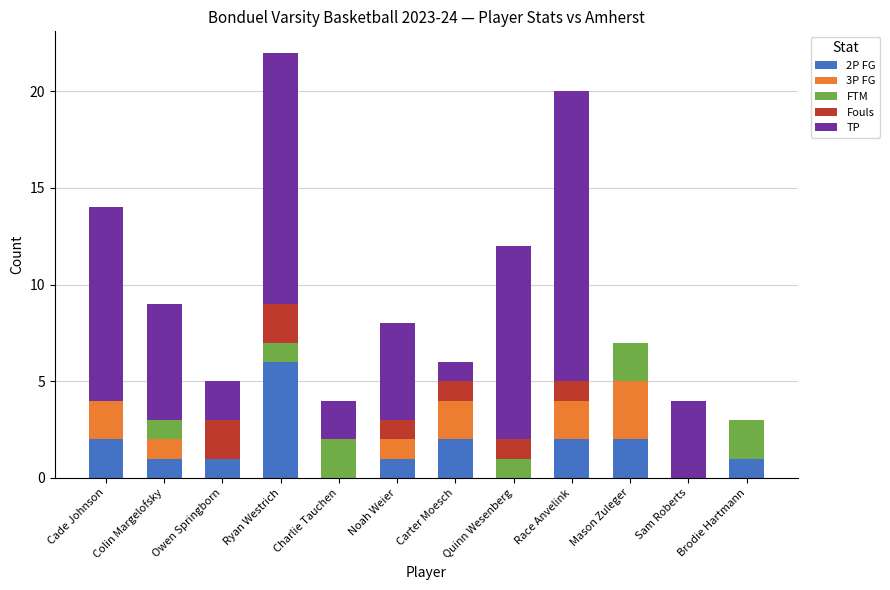

At which category is the sum across all series the highest?

Ryan Westrich